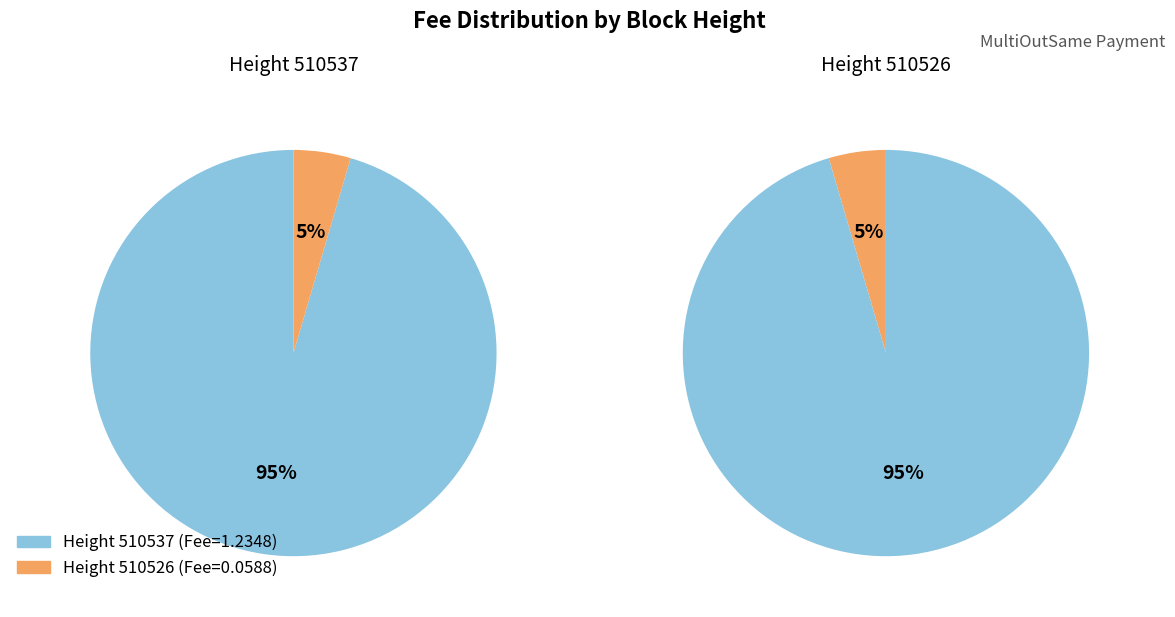

Which slice is the smallest?

510526